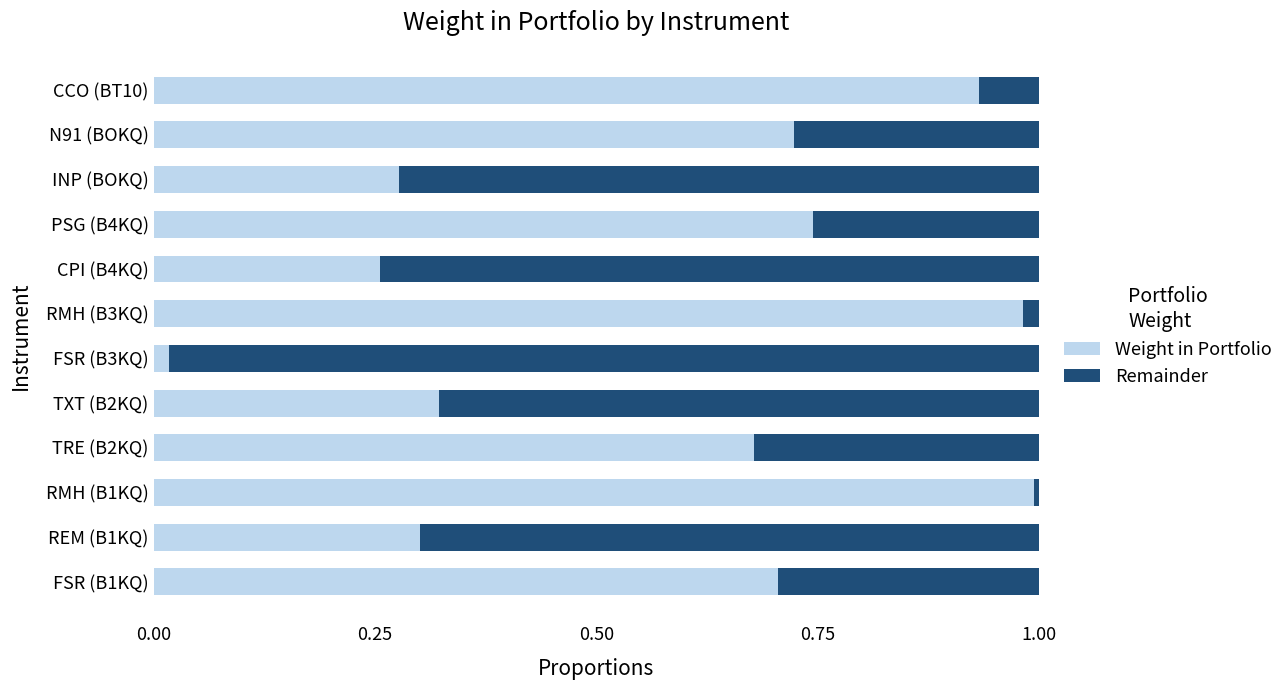

What are all the series names shown in the legend?

Weight in Portfolio, Remainder